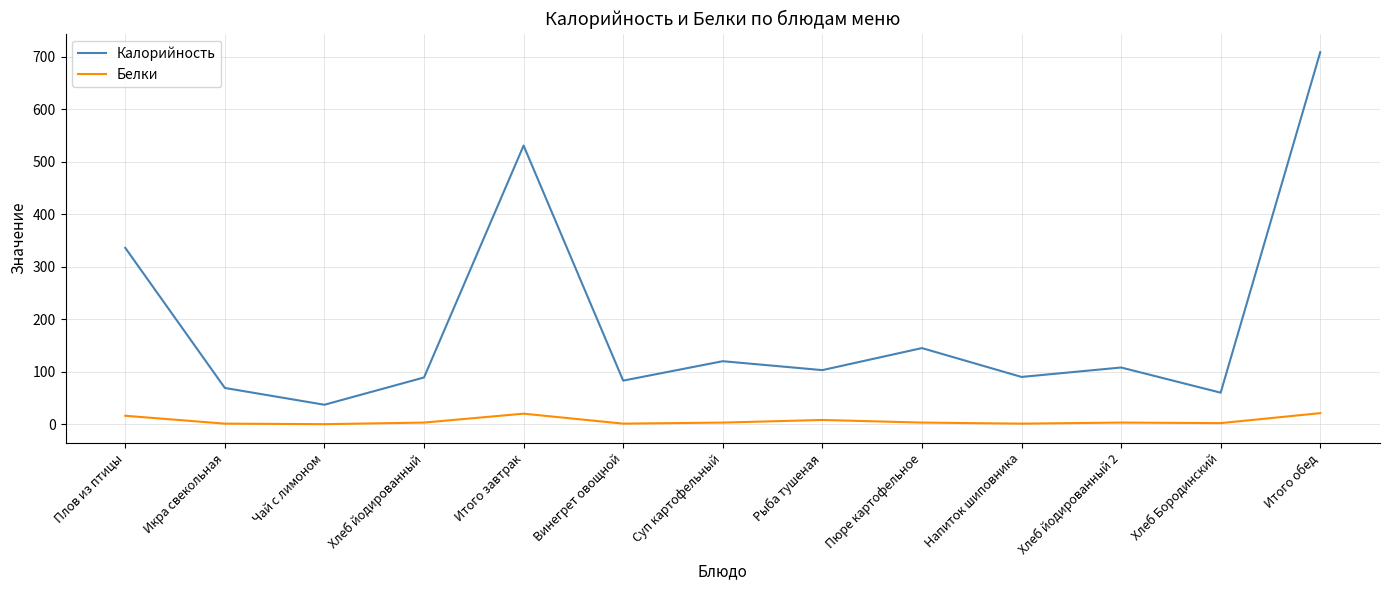

What is the difference between the Калорийность values at Суп картофельный and Хлеб Бородинский?

60